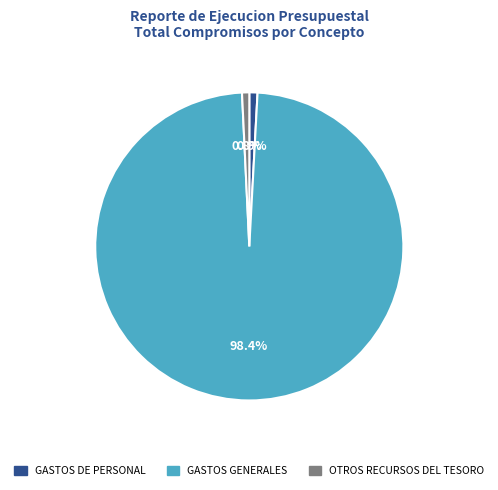

To the nearest percent, what percentage of the pie is OTROS RECURSOS DEL TESORO?

1%